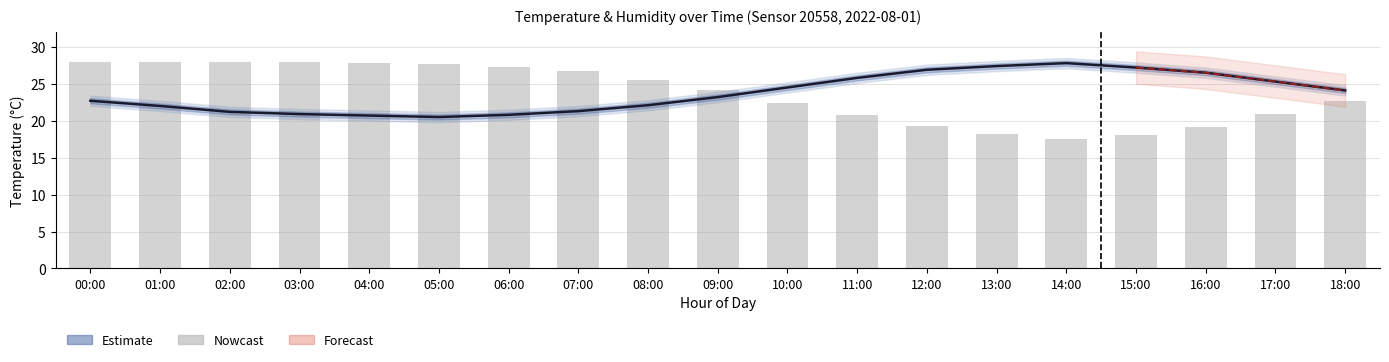

Count the number of values greater than 24.

10